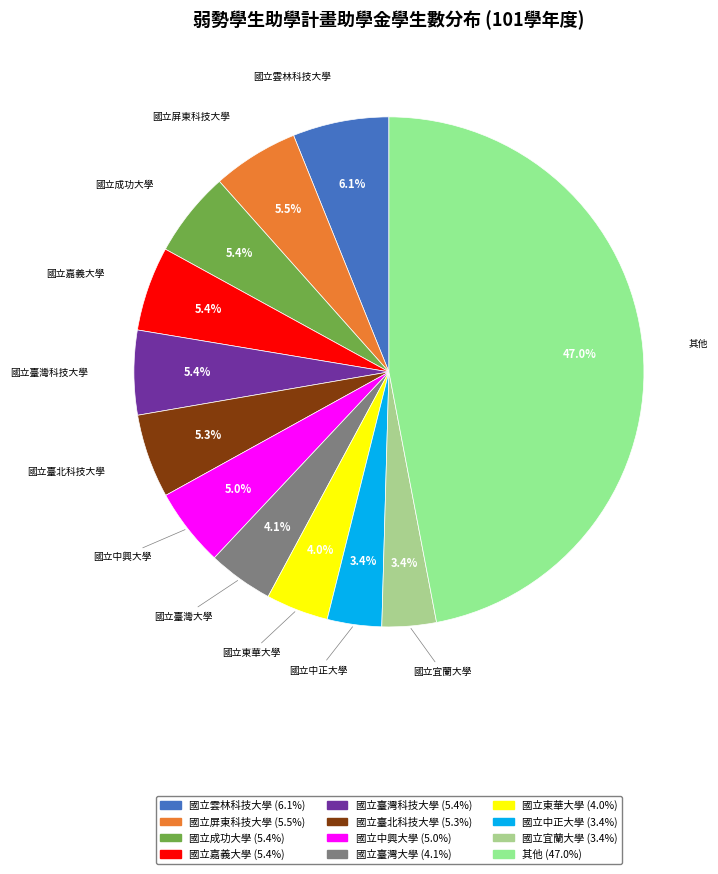

How many slices are in this pie chart?

12